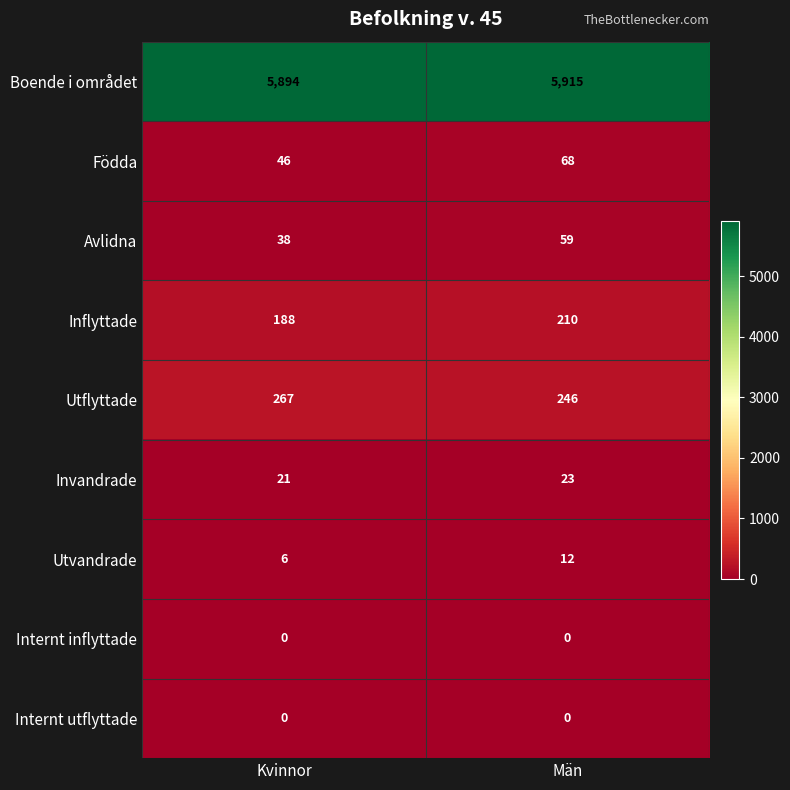

What is the greatest value displayed?

5915